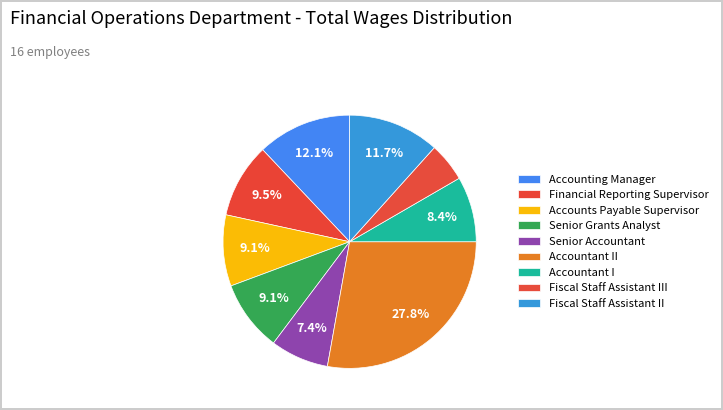

To the nearest percent, what percentage of the pie is Senior Accountant?

7%